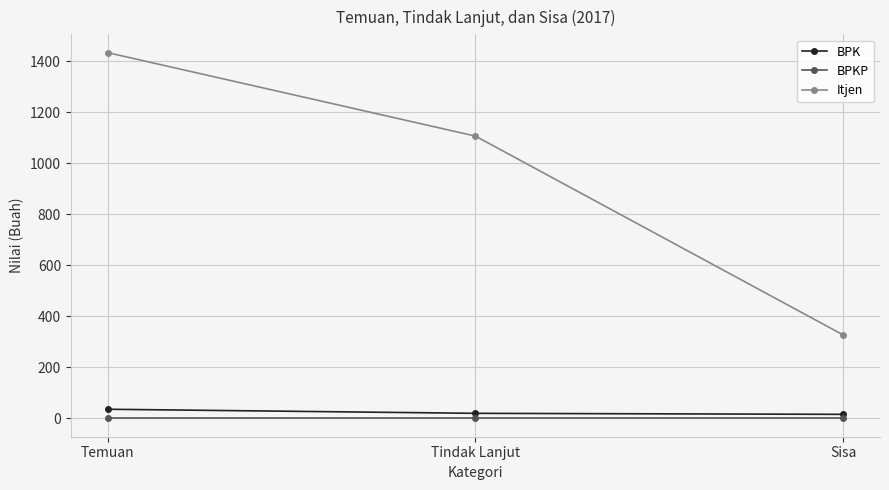

What is the greatest value displayed?

1433